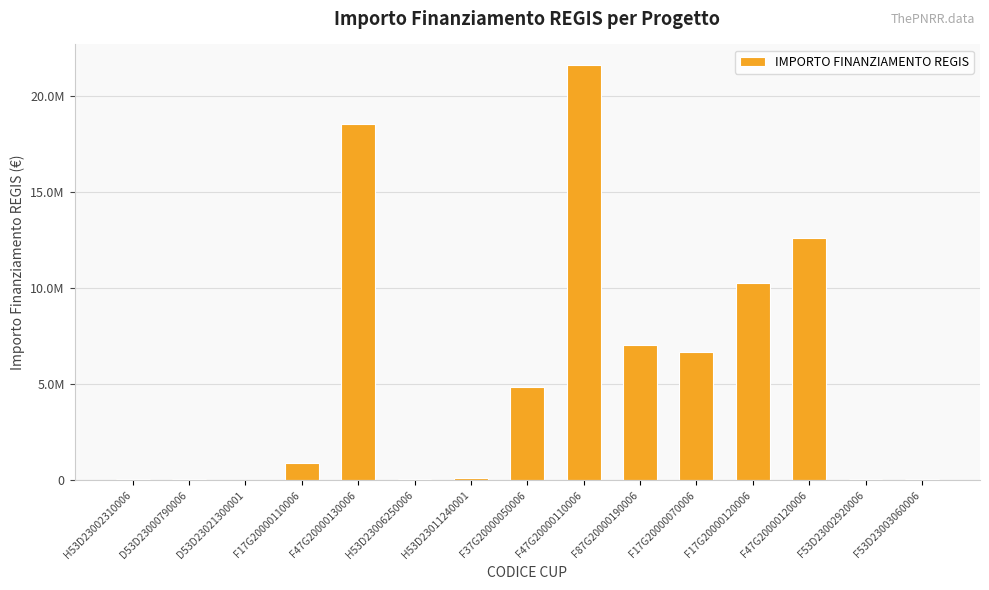

What is the ratio of the value at F47G20000110006 to the value at D53D23000790006?

598.4